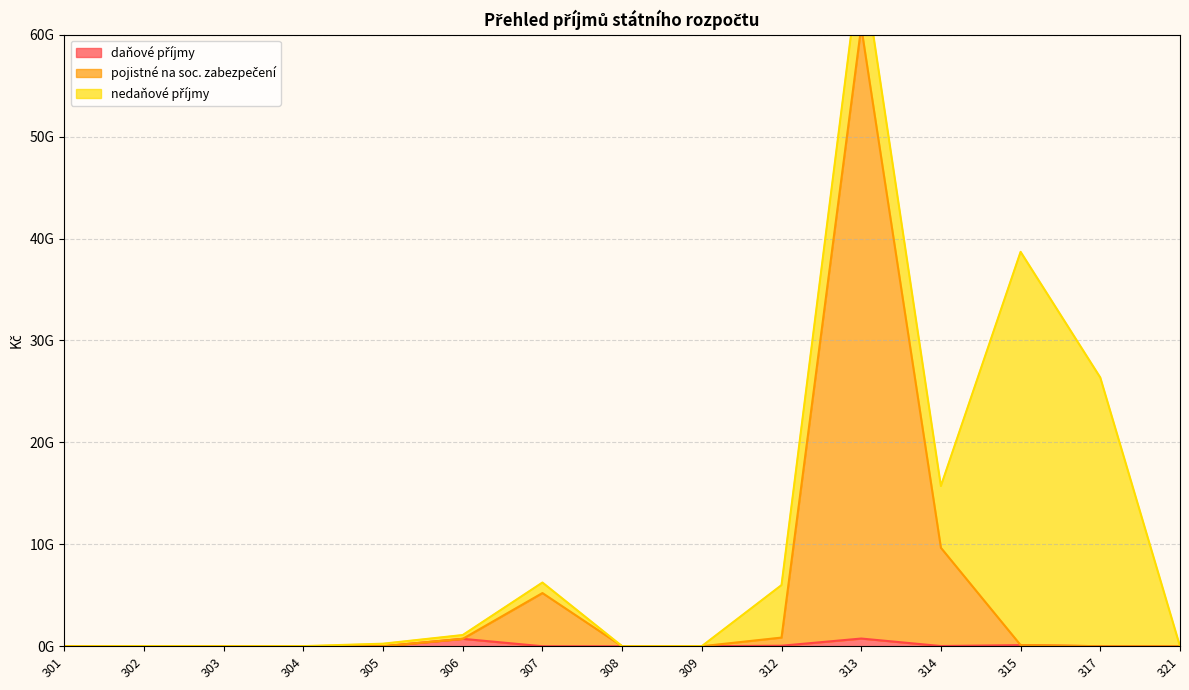

What is the value of the daňové příjmy point at the 12th from the left?

20000000